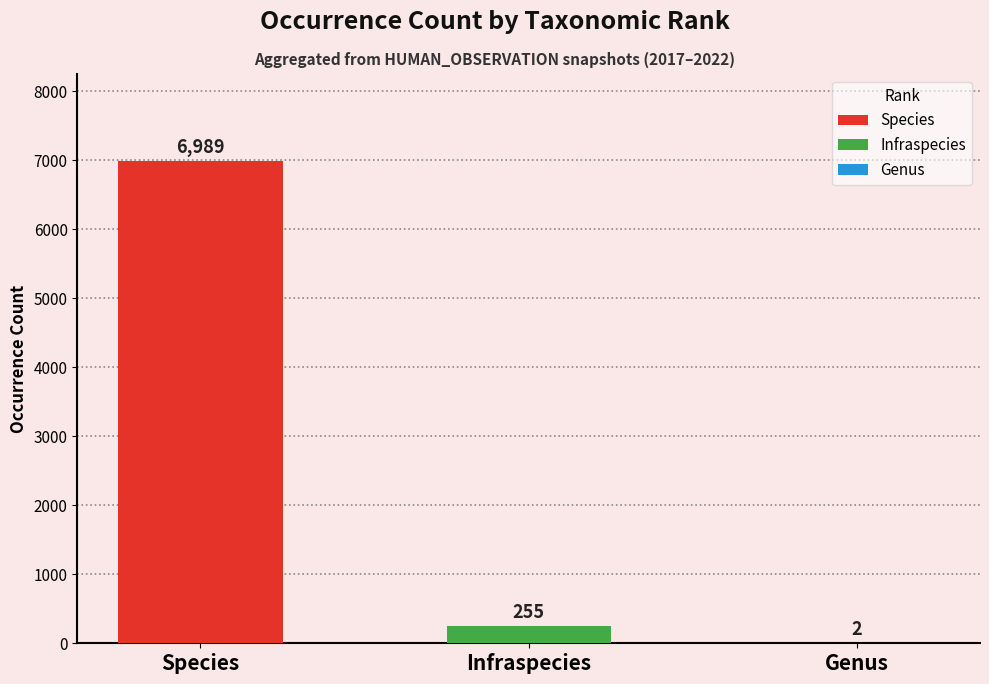

Which label corresponds to the largest value in the chart?

Species